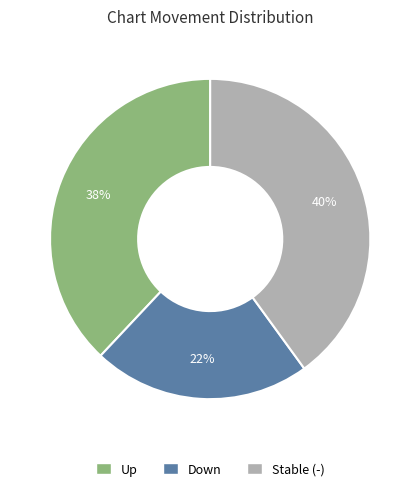

Count the number of slices in the pie.

3